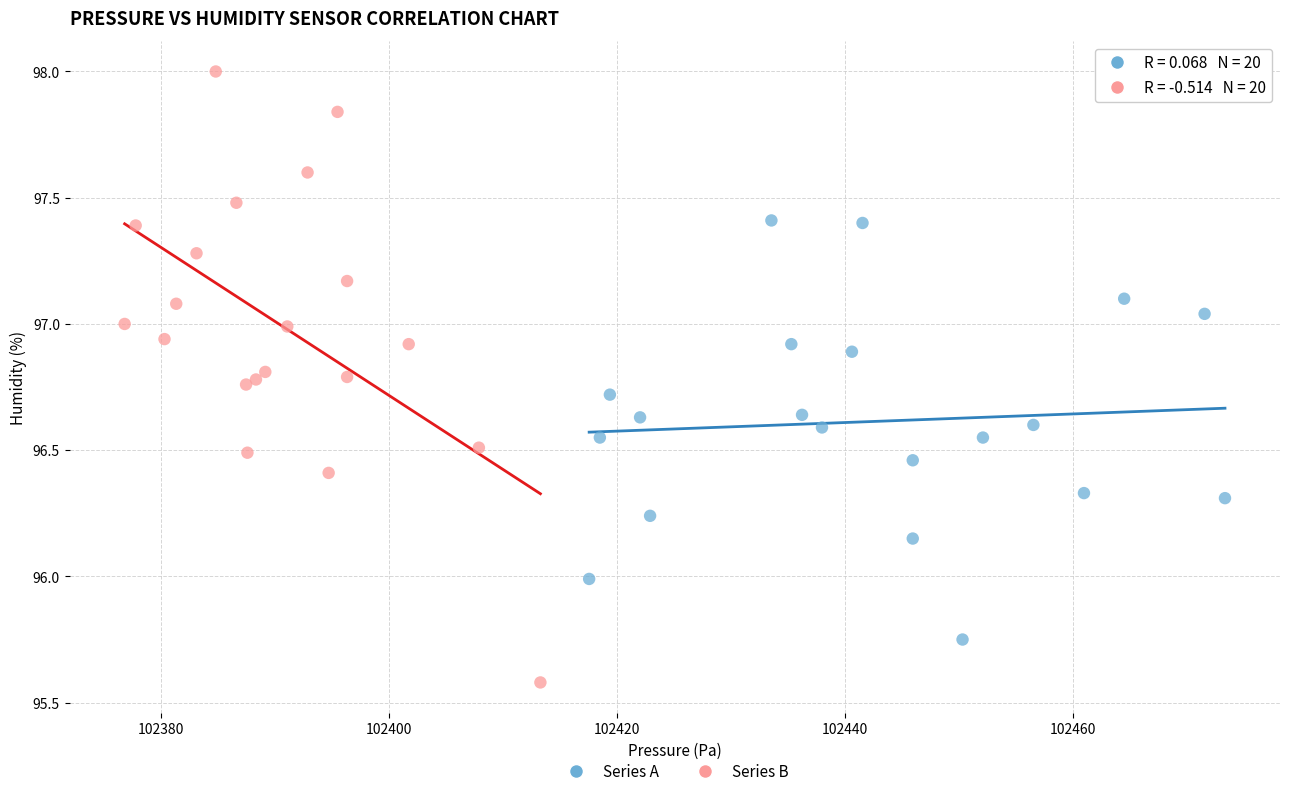

Which series has the largest Y range (max minus min)?

Series B